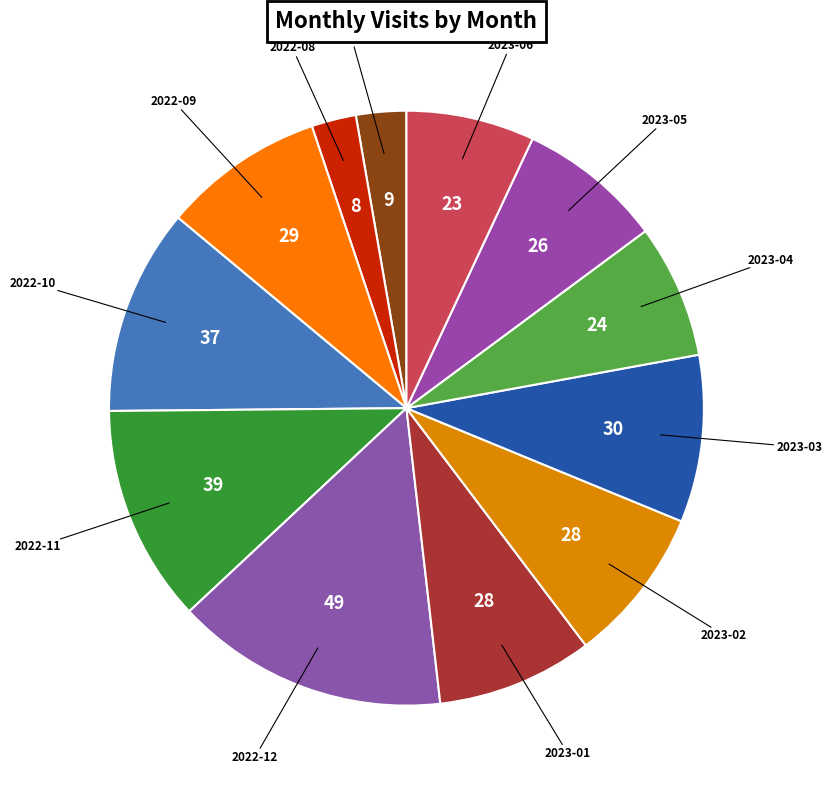

How many segments does this pie chart have?

12